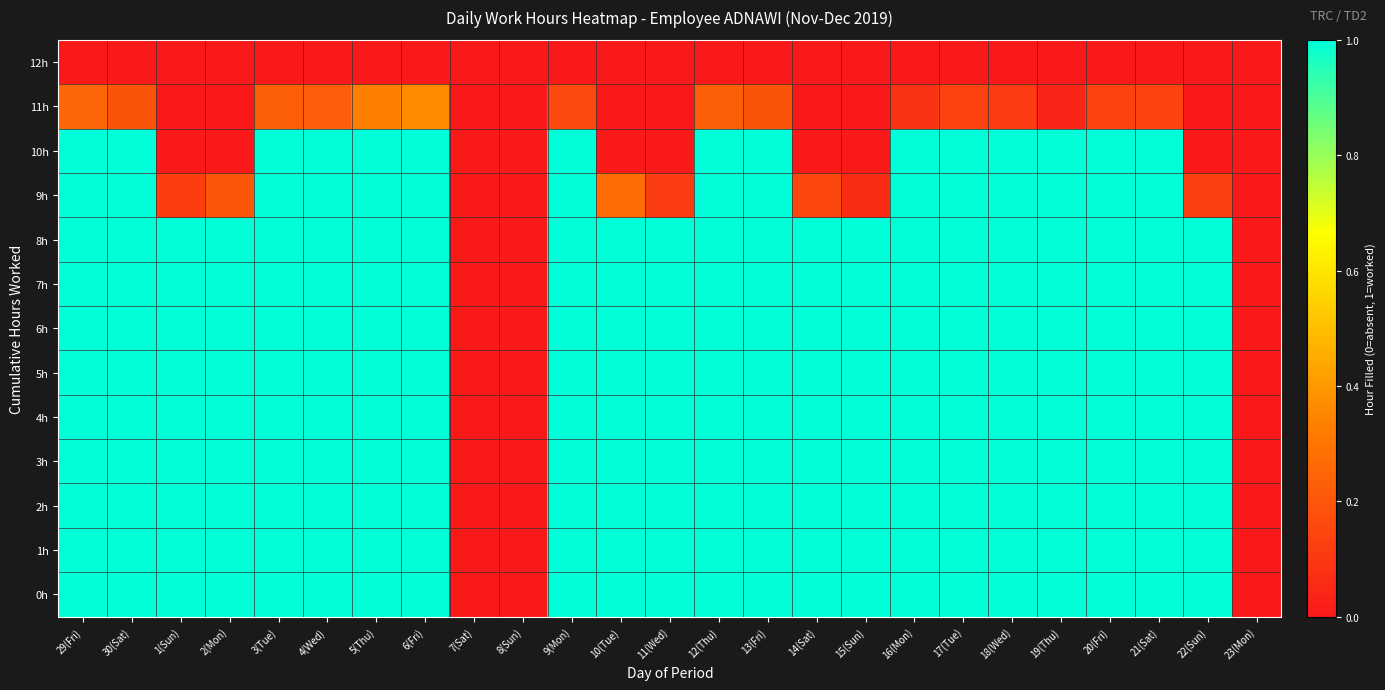

Rank the series by their maximum value, from highest to lowest.

0h, 1h, 2h, 3h, 4h, 5h, 6h, 7h, 8h, 9h, 10h, 11h, 12h